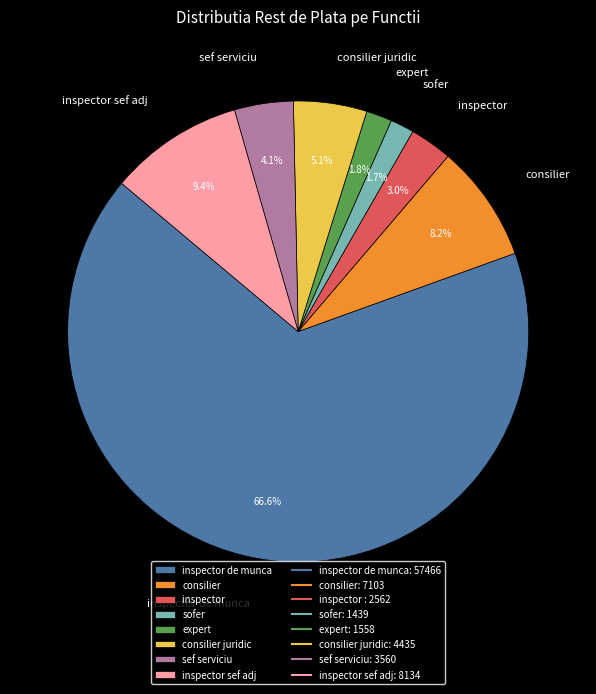

Is there any slice that represents more than half of the pie?

Yes